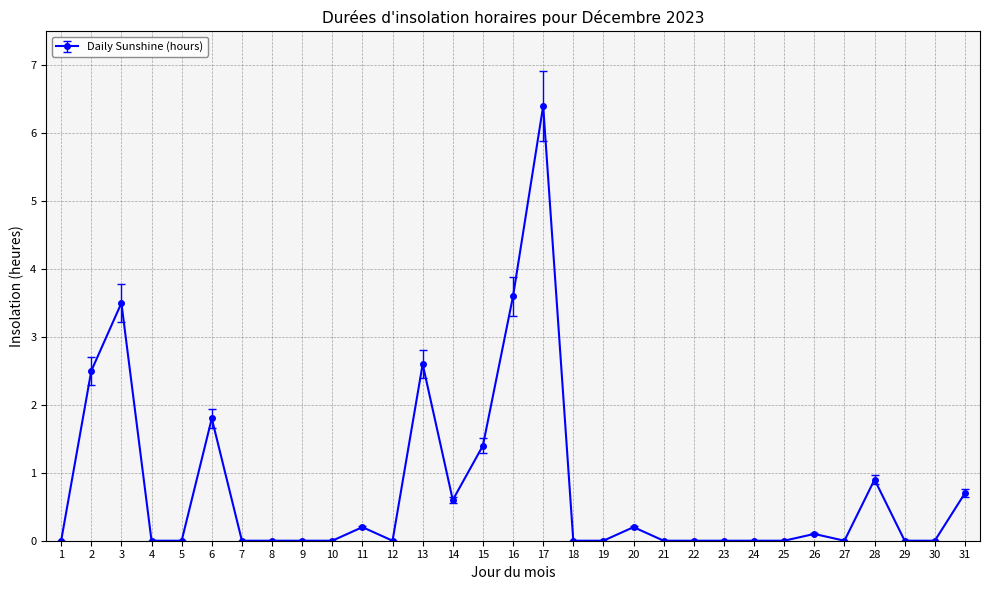

How many lines are shown in the chart?

1